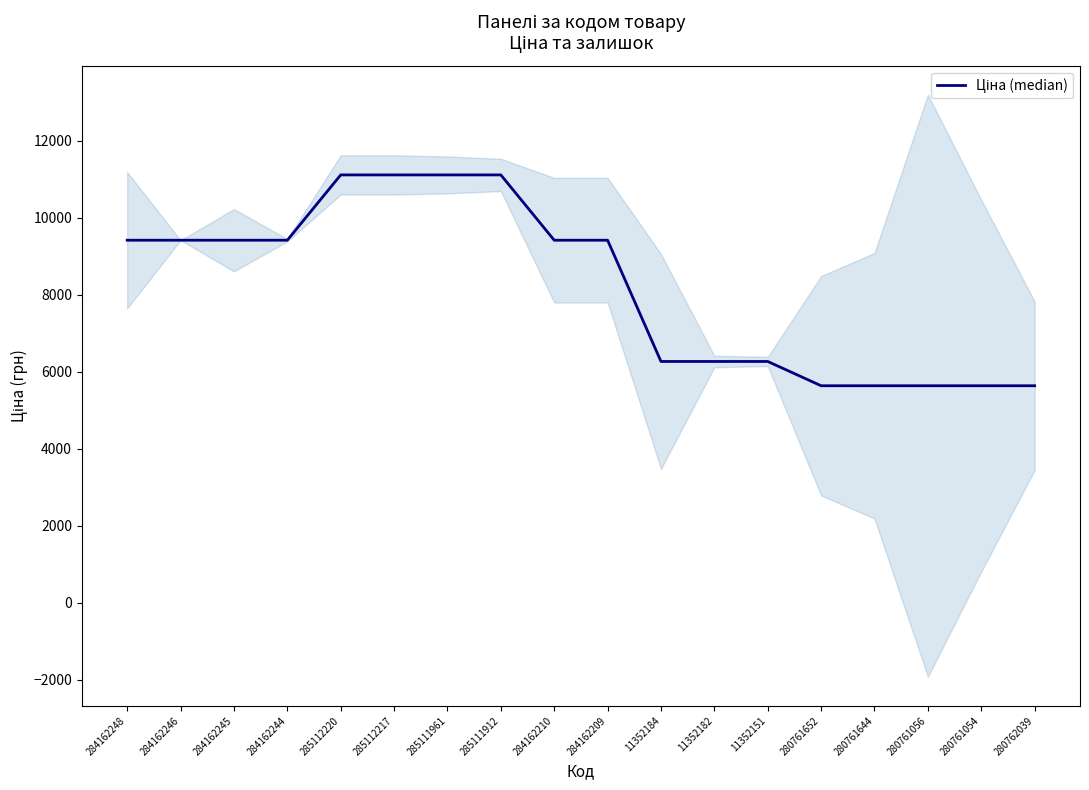

What is the approximate value at 280761644?

5636.0